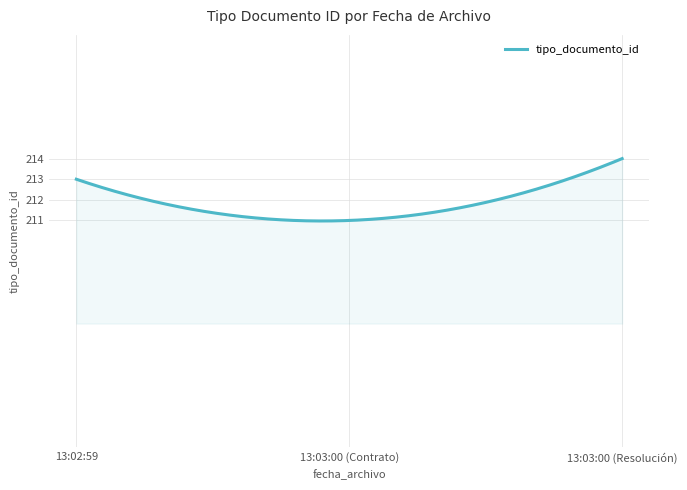

What is the greatest value displayed?

214.0